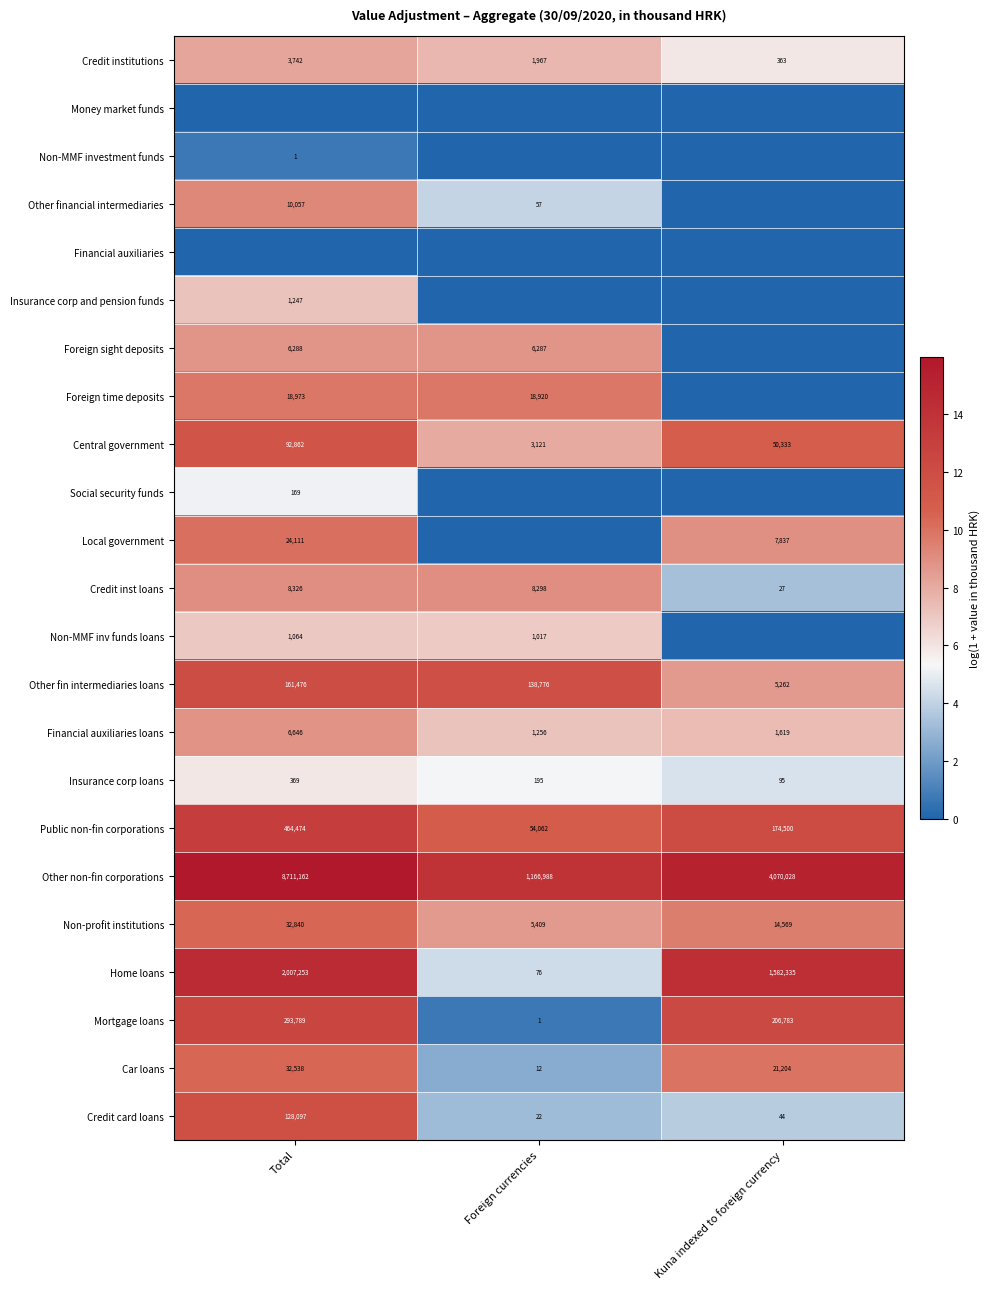

At which category does the chart reach its peak across all series?

Total